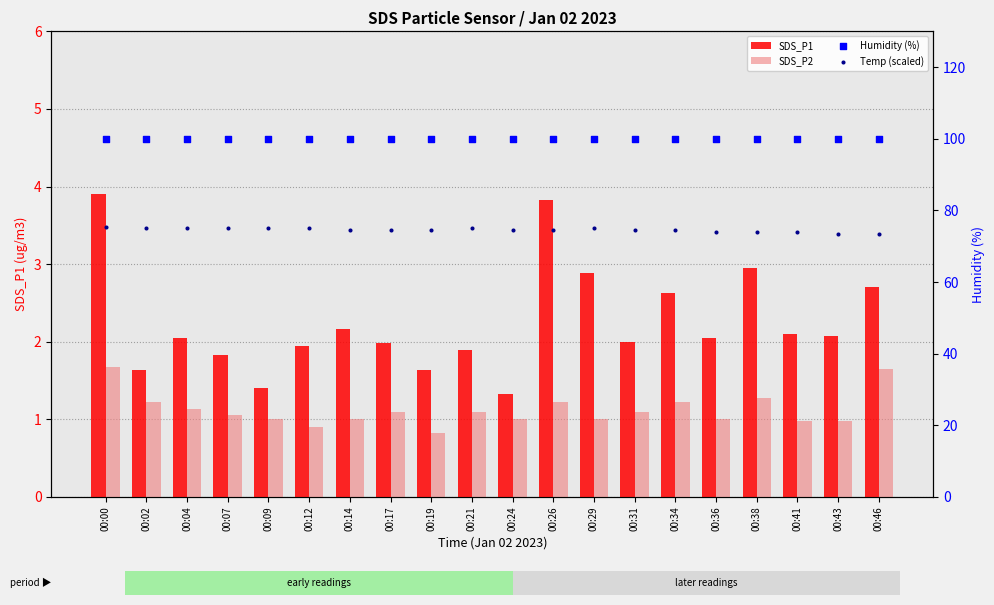

What is the total value across all series at 00:21?

177.9